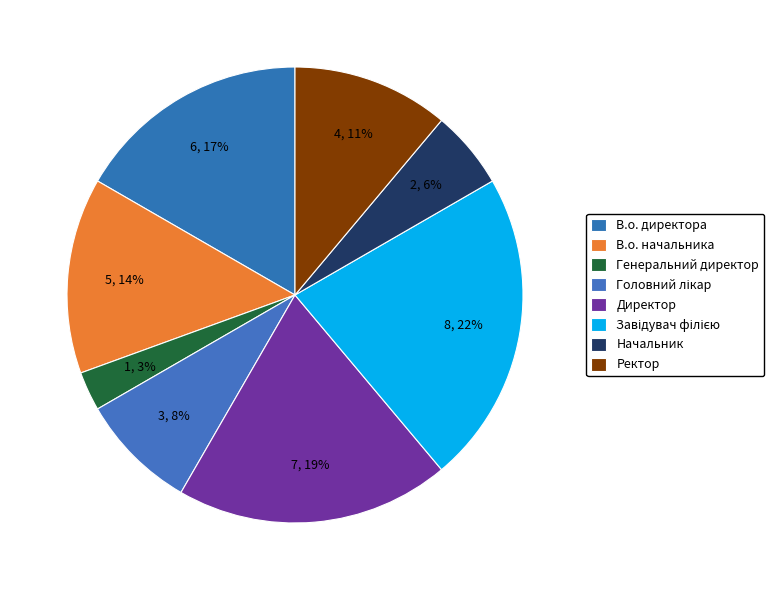

How many segments does this pie chart have?

8